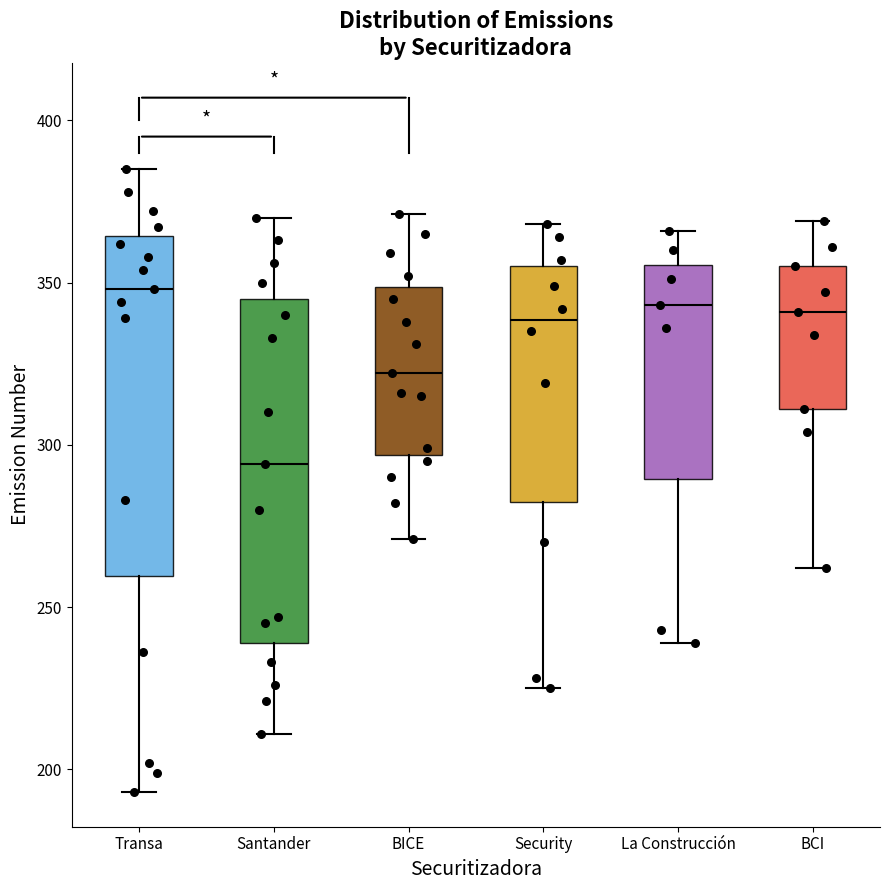

Which box has the lowest median line?

Santander